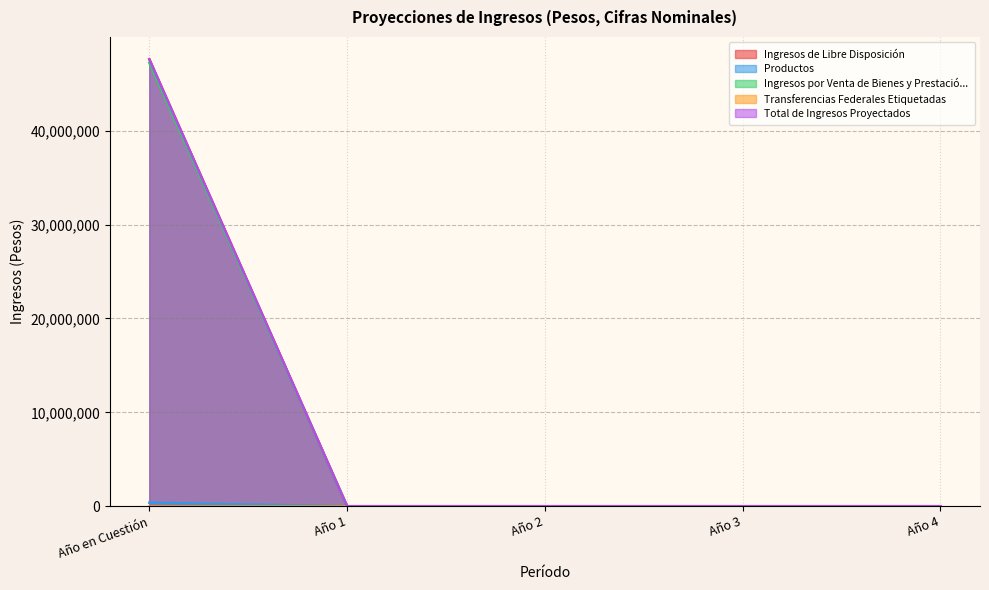

At which category does the chart reach its peak across all series?

Año en Cuestión